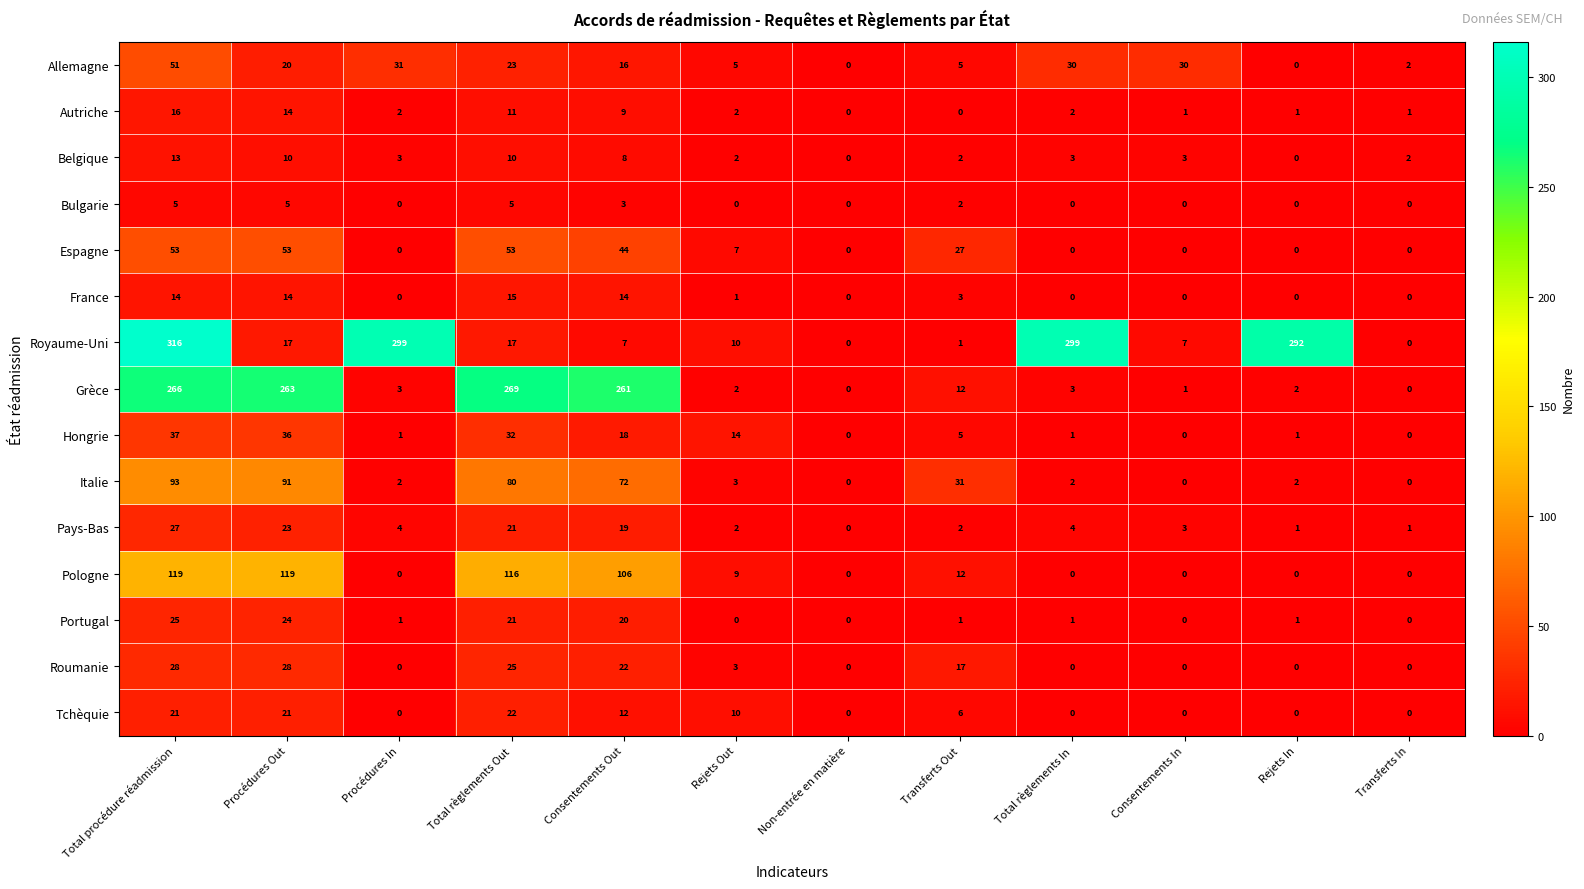

How many series are shown in this chart?

15